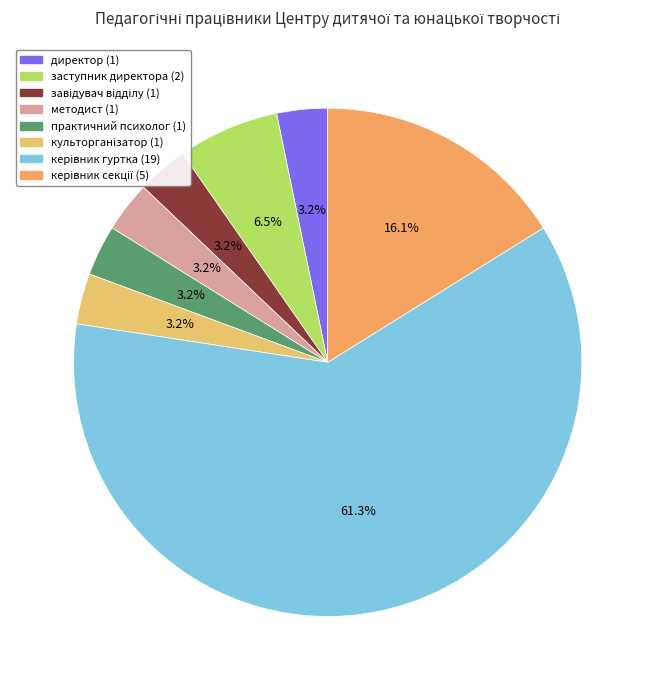

Between практичний психолог and заступник директора, which is larger?

заступник директора